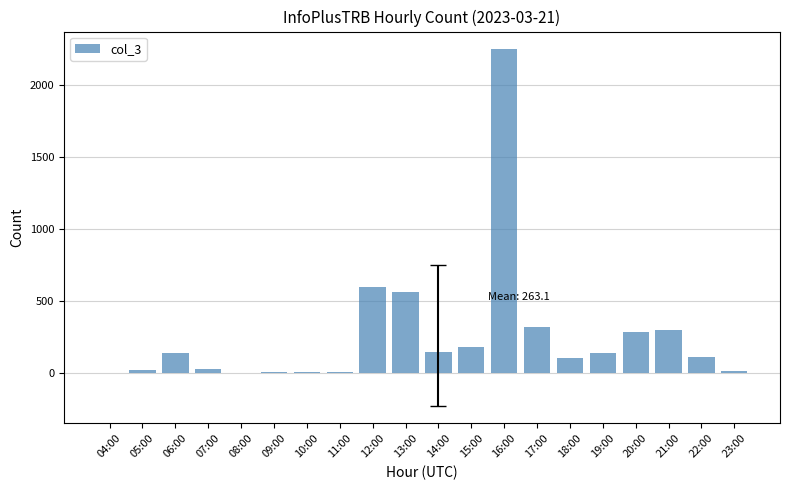

What is the maximum value shown in the chart?

2249